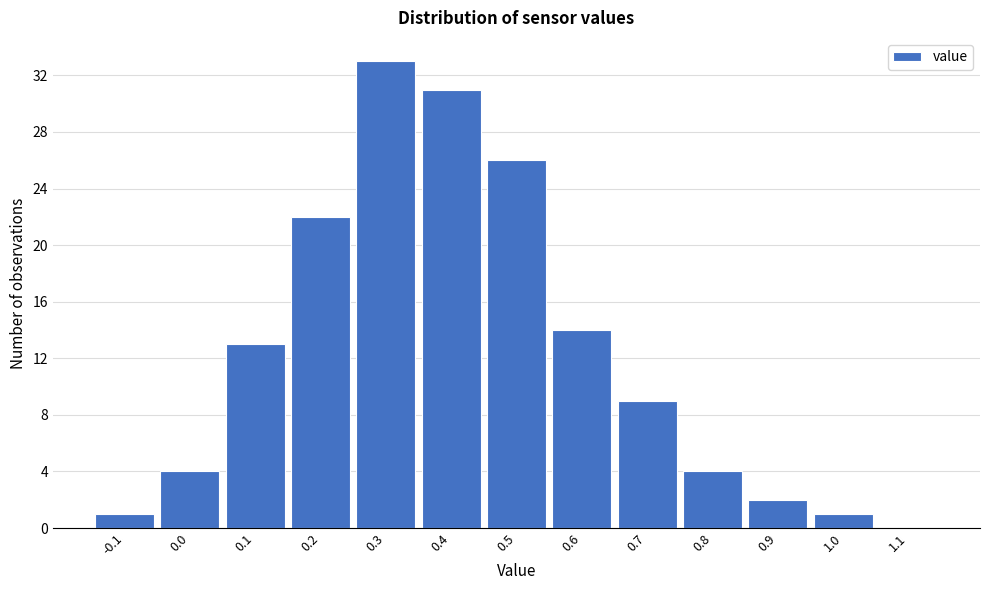

How tall is the bar that spans 0.05 to 0.15 on the x-axis? The values are not printed on the chart, so give them approximately, as read against the axis.

13